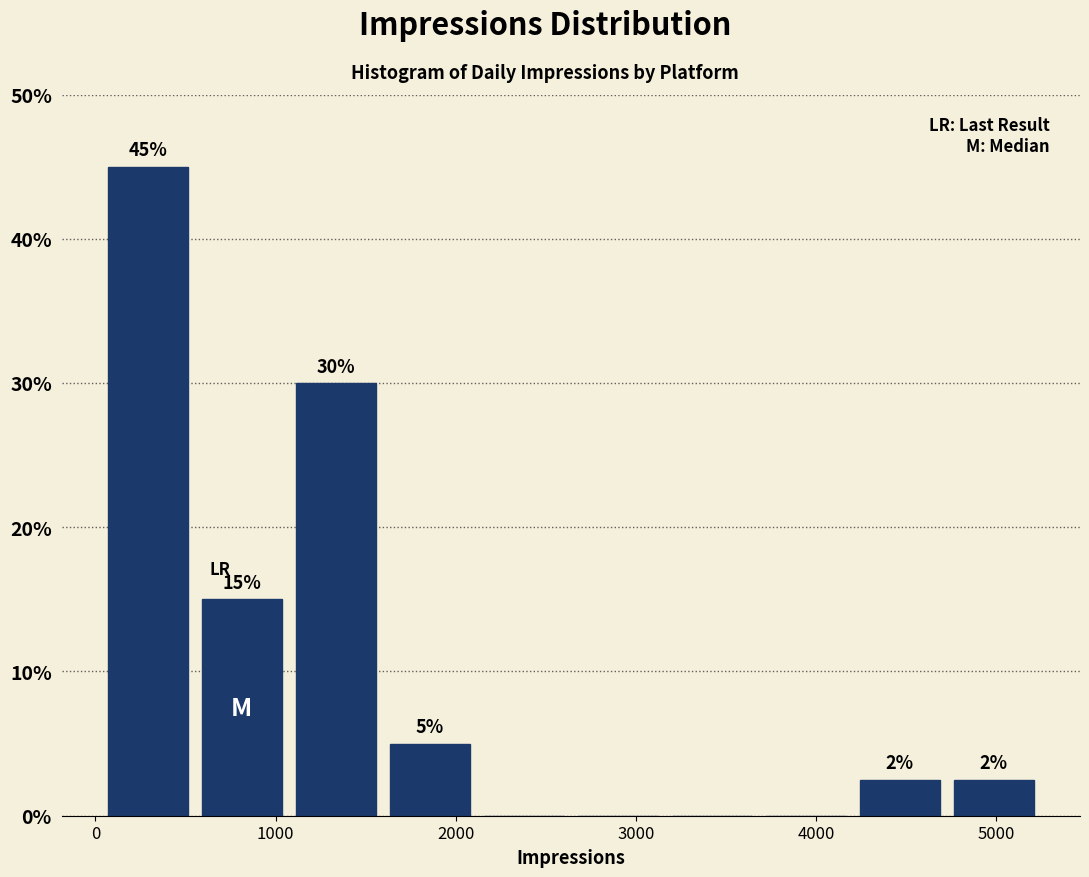

Which range on the x-axis has the tallest bar?

0 to 600